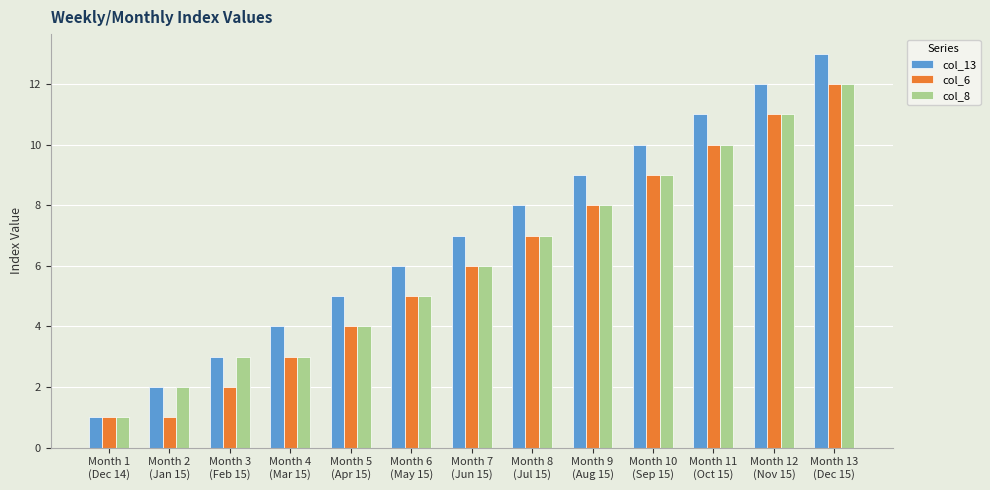

How many bars are there in total?

39